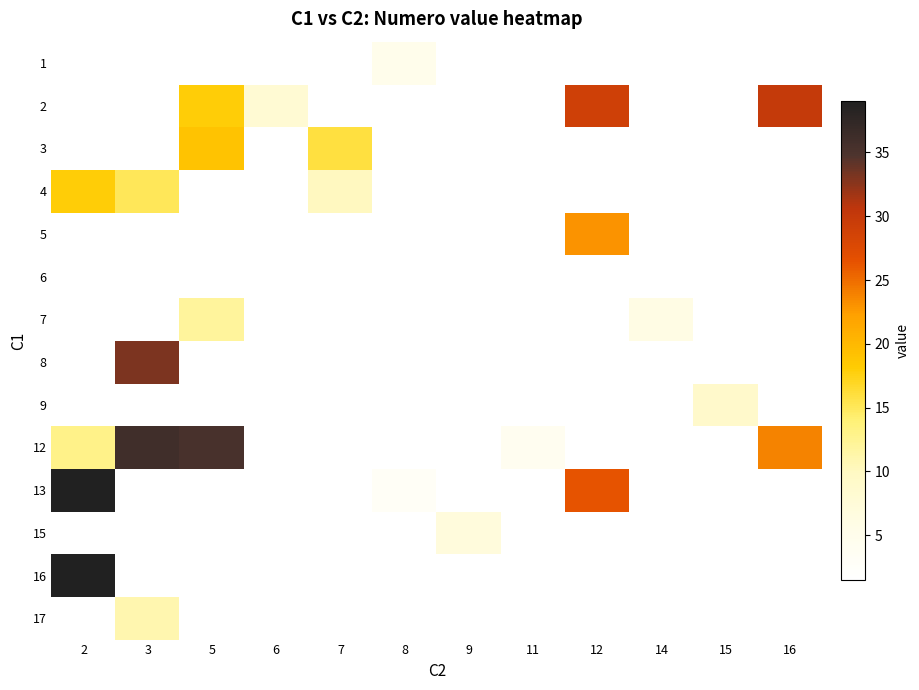

Count the number of data series in this chart.

14